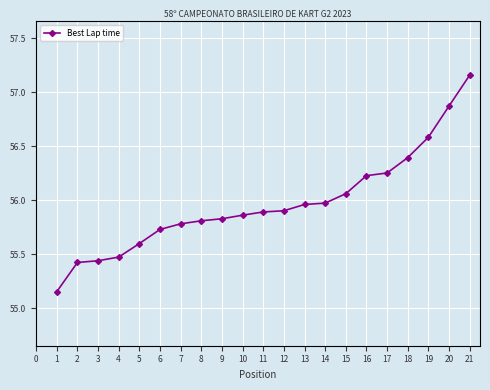

Does the chart display data point markers on the line(s)?

Yes